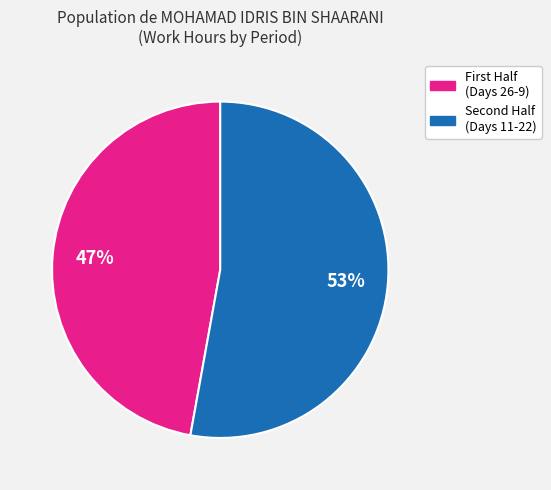

Is there any slice that represents more than half of the pie?

Yes